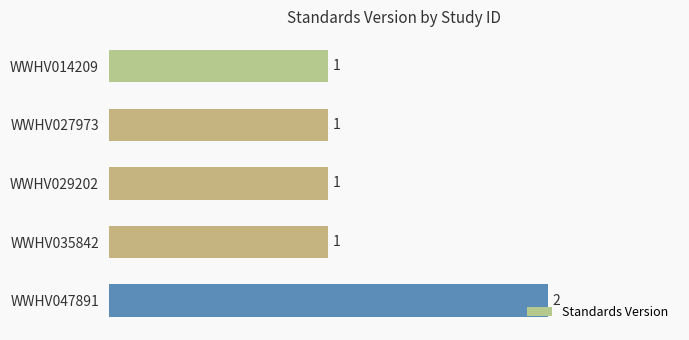

What is the sum of all values?

6